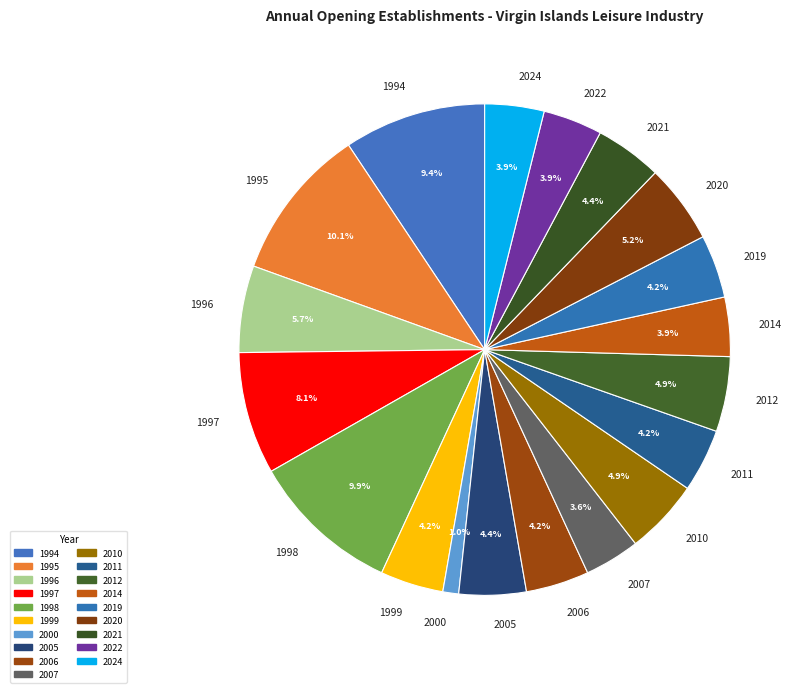

Combined, what portion of the pie is 2022 and 2019?

8.1%